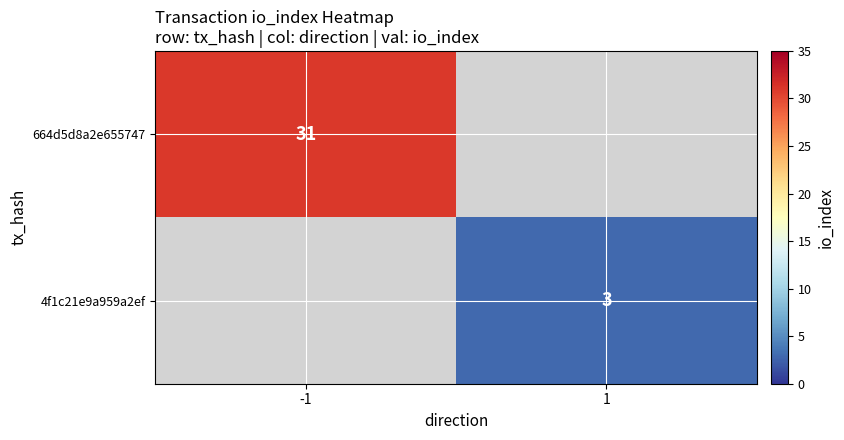

At how many categories does at least one series exceed 12?

1